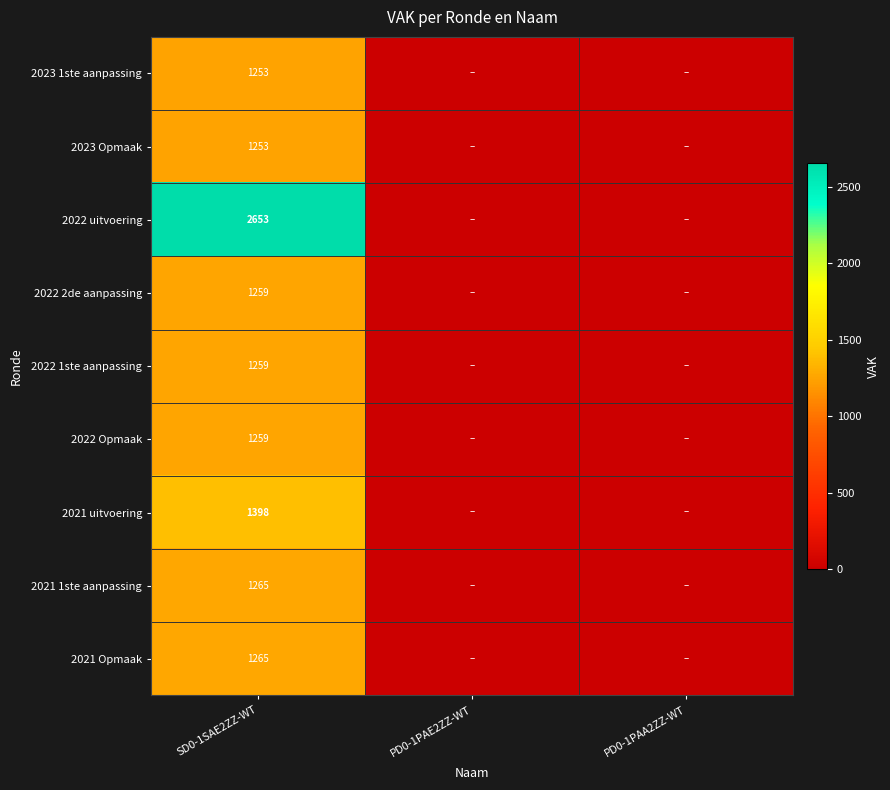

Is it true that 2021 1ste aanpassing equals 319 at SD0-1SAE2ZZ-WT?

False